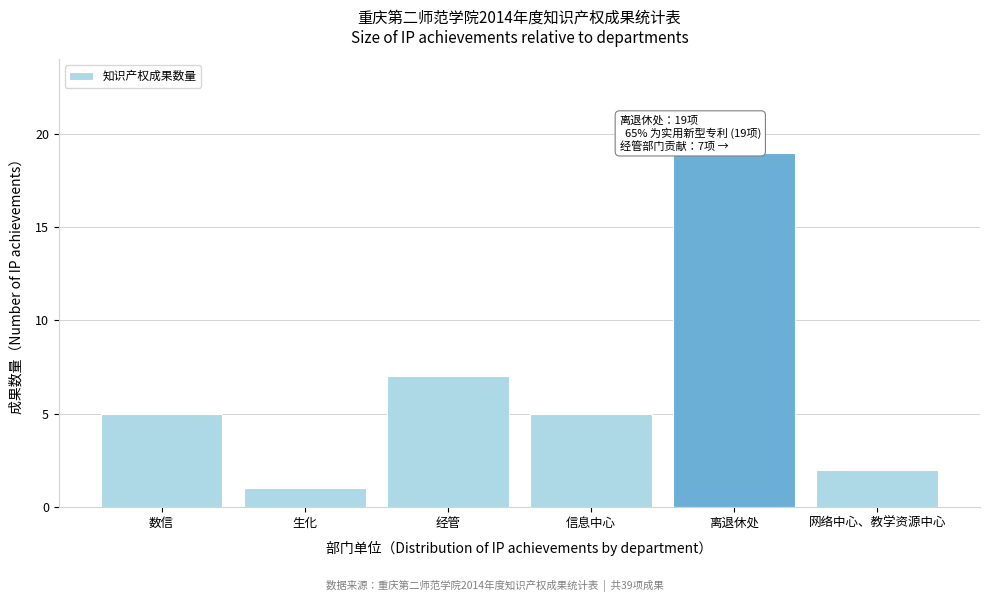

Reading left to right, transcribe all the data shown in this chart.

数信=5	生化=1	经管=7	信息中心=5	离退休处=19	网络中心、教学资源中心=2